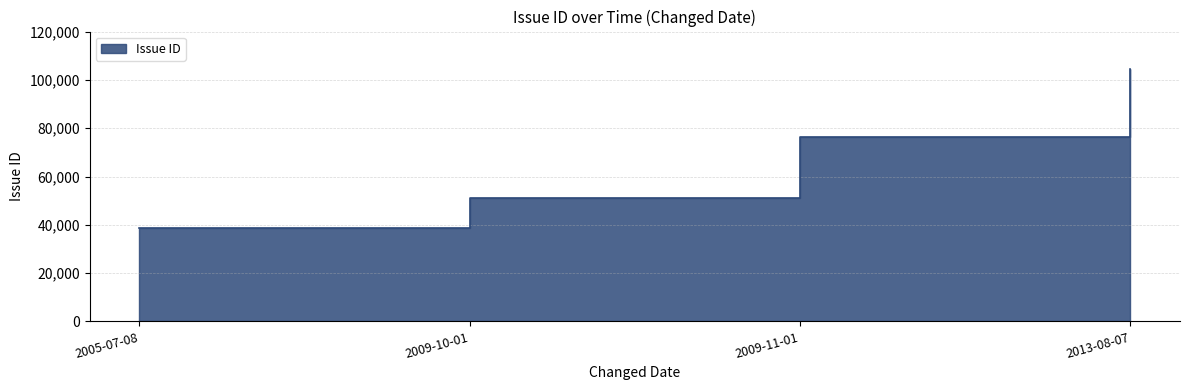

At which category does the chart reach its minimum across all series?

2005-07-08